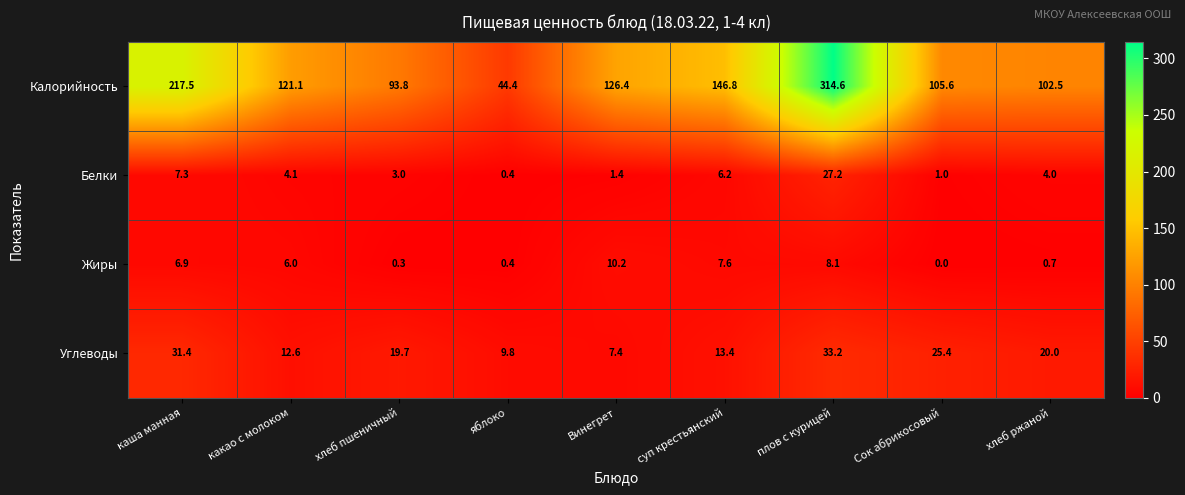

How many series are shown in this chart?

4